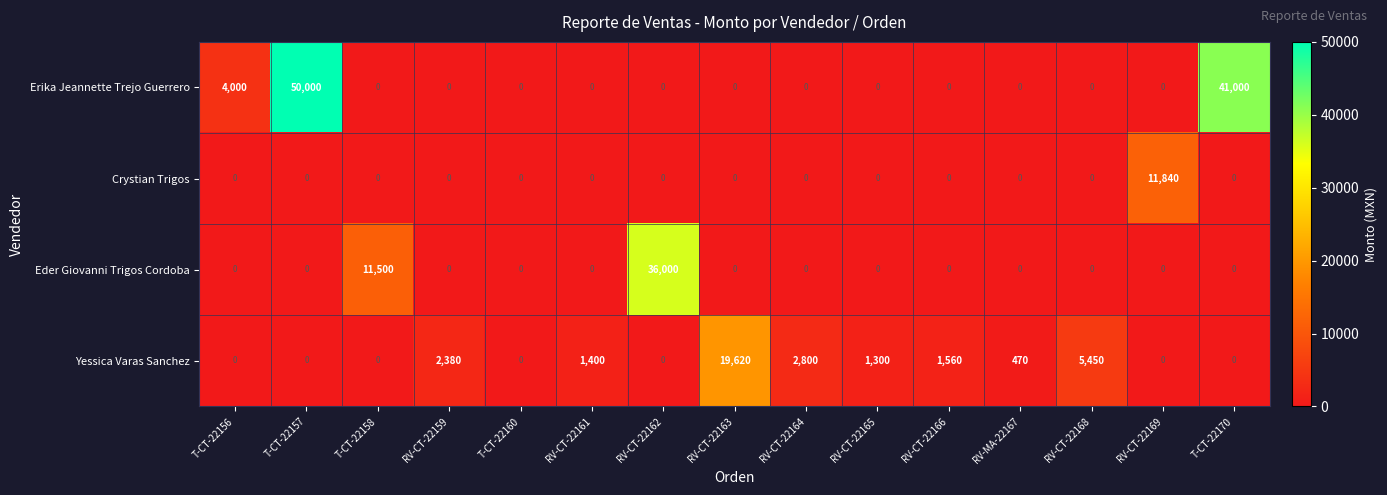

At which label is Erika Jeannette Trejo Guerrero closest to 27000?

T-CT-22170